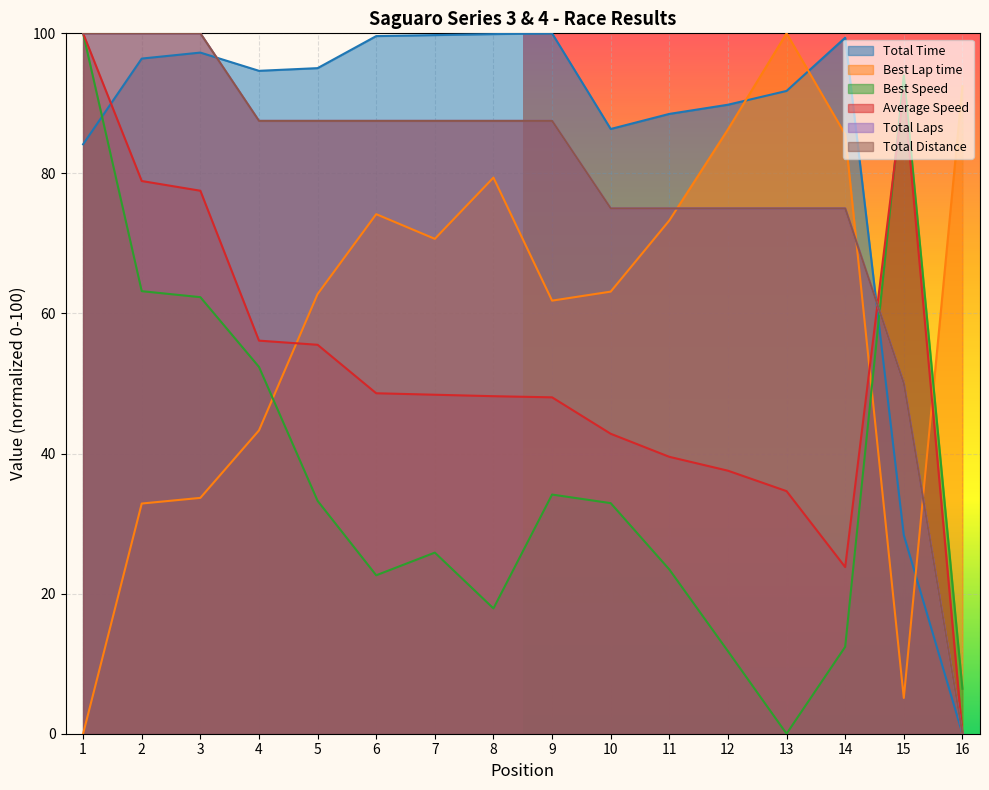

What are all the series names shown in the legend?

Total Time, Best Lap time, Best Speed, Average Speed, Total Laps, Total Distance